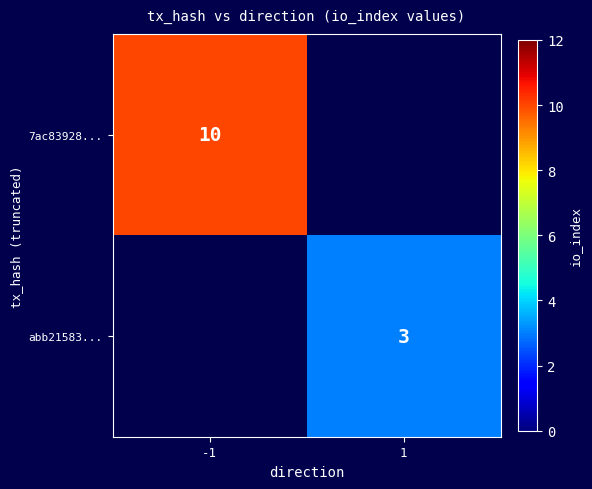

True or false: 7ac83928... has a value of 16 at -1.

False